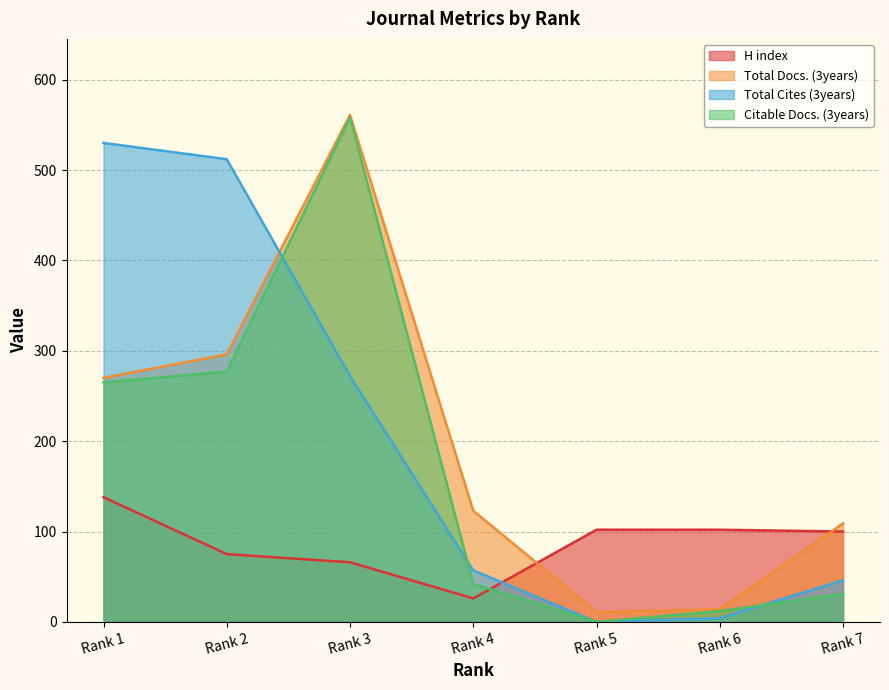

At which category does the chart reach its peak across all series?

Rank 3